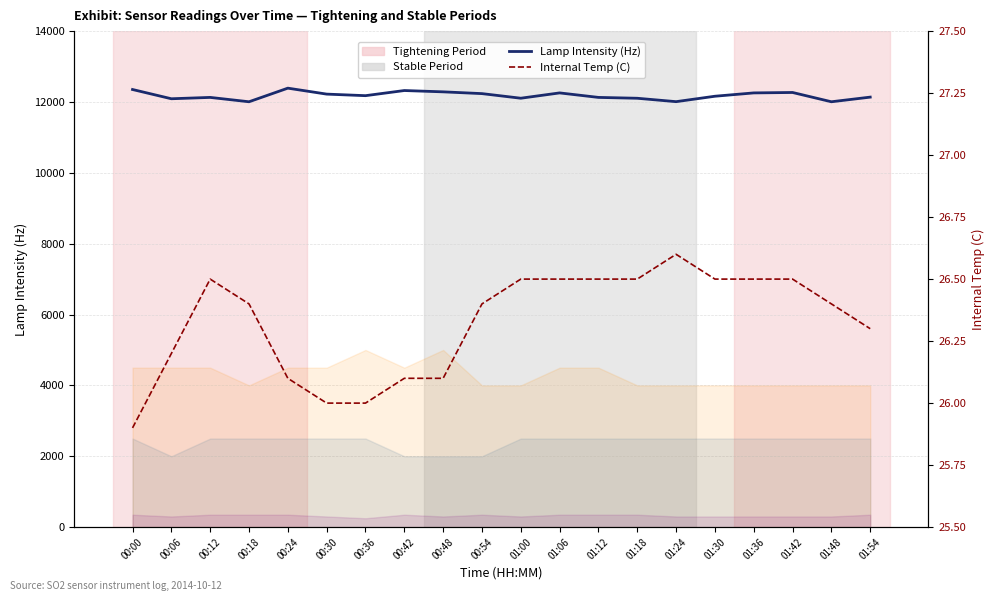

What is the approximate value of lamp intensity (Hz) at 01:24?

12008.0